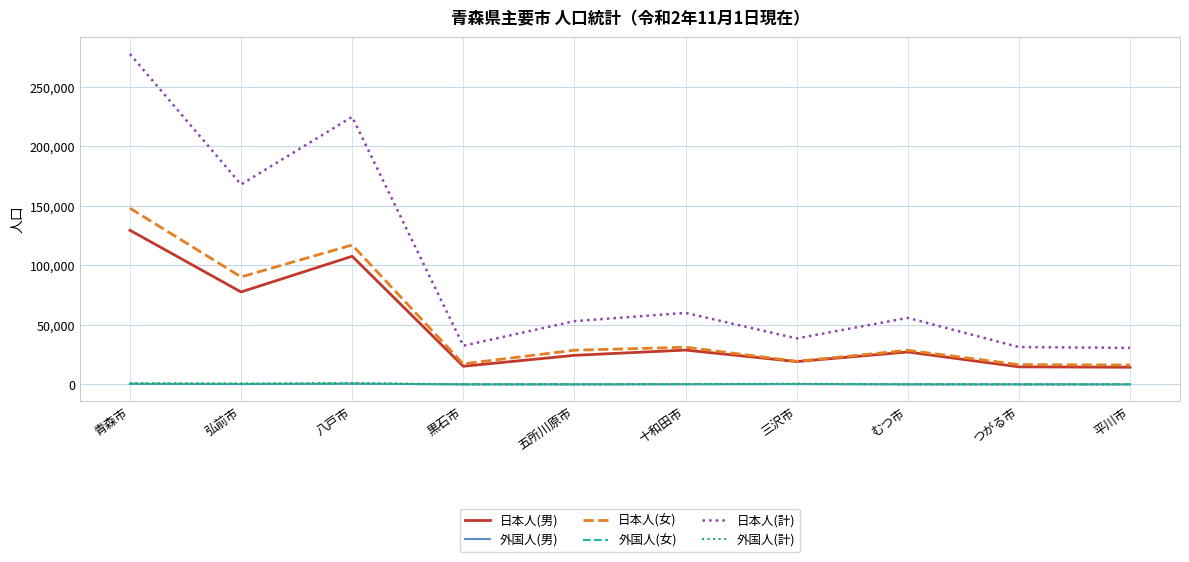

In 日本人(男), how many points are lower than both neighbors (excluding endpoints)?

3